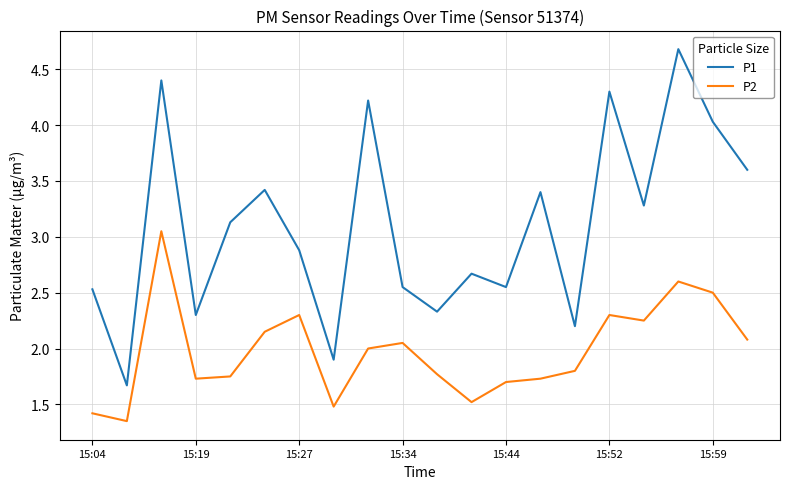

How many categories are shown in the chart?

20